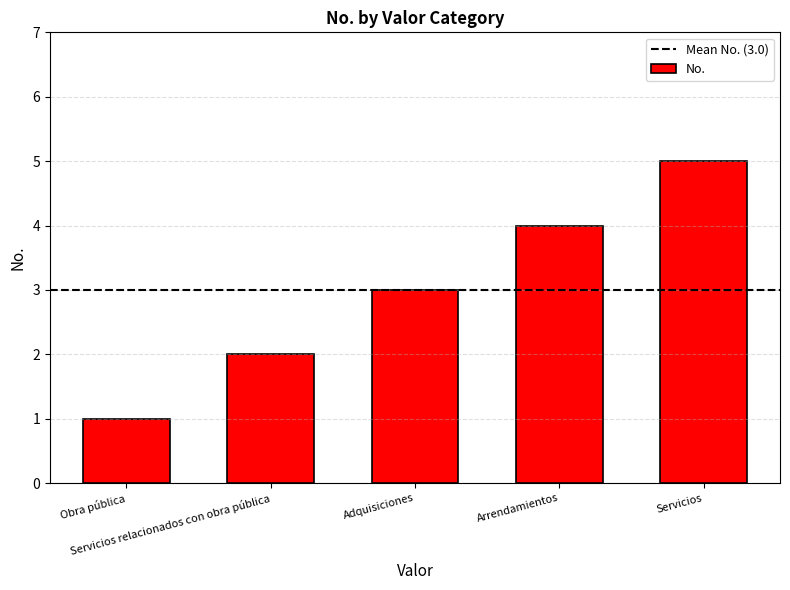

True or false: the data shows 8 at Servicios.

False